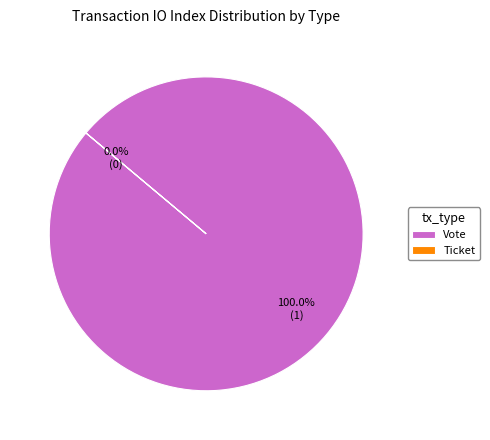

Between Ticket and Vote, which is larger?

Vote